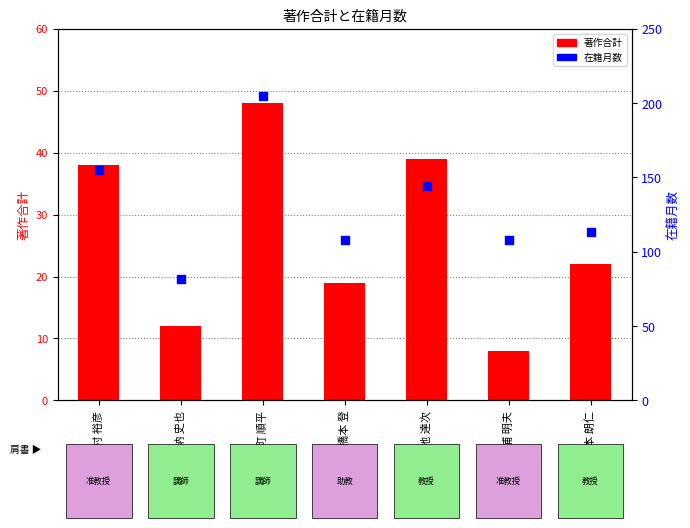

Which series reaches the minimum Y coordinate?

著作合計